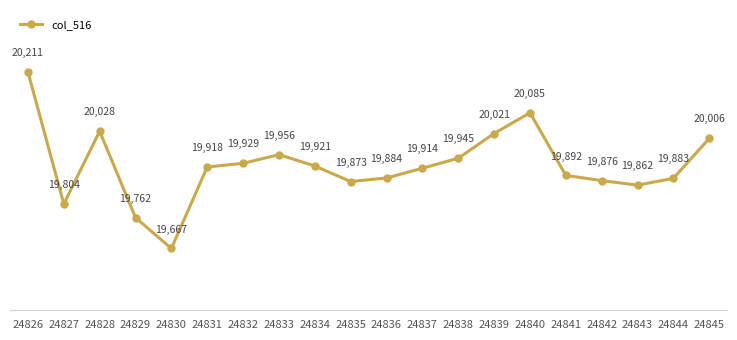

At which label is the value closest to 19939?

24838